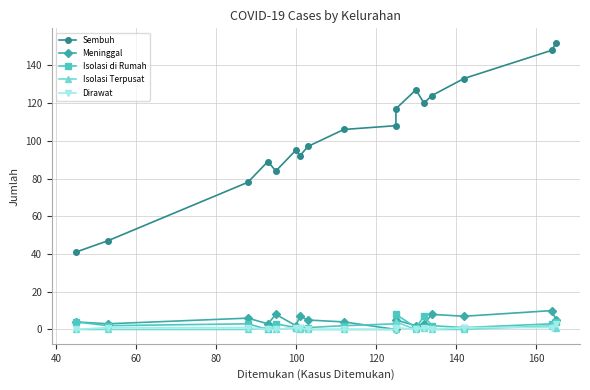

How many values in Isolasi Terpusat are above zero?

6